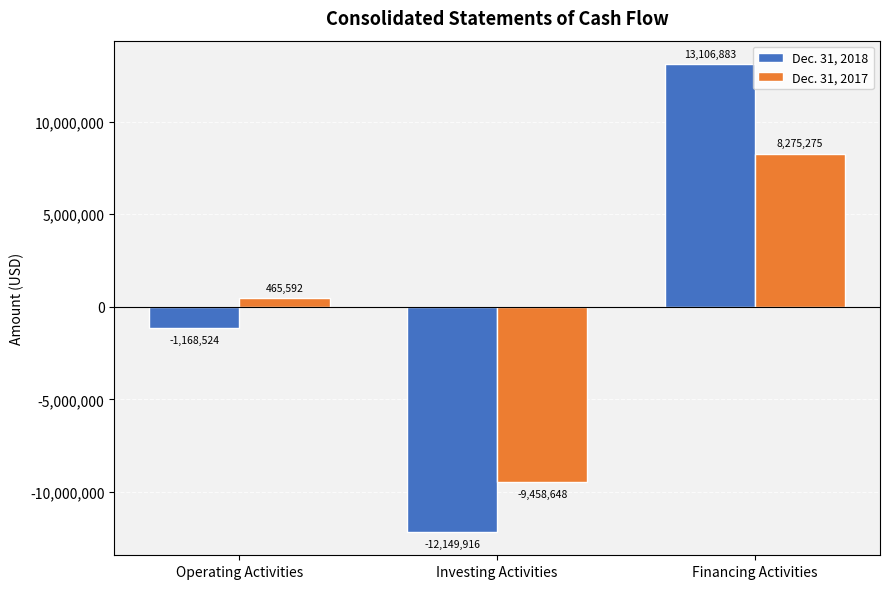

What is the minimum value shown in the chart?

-12149916